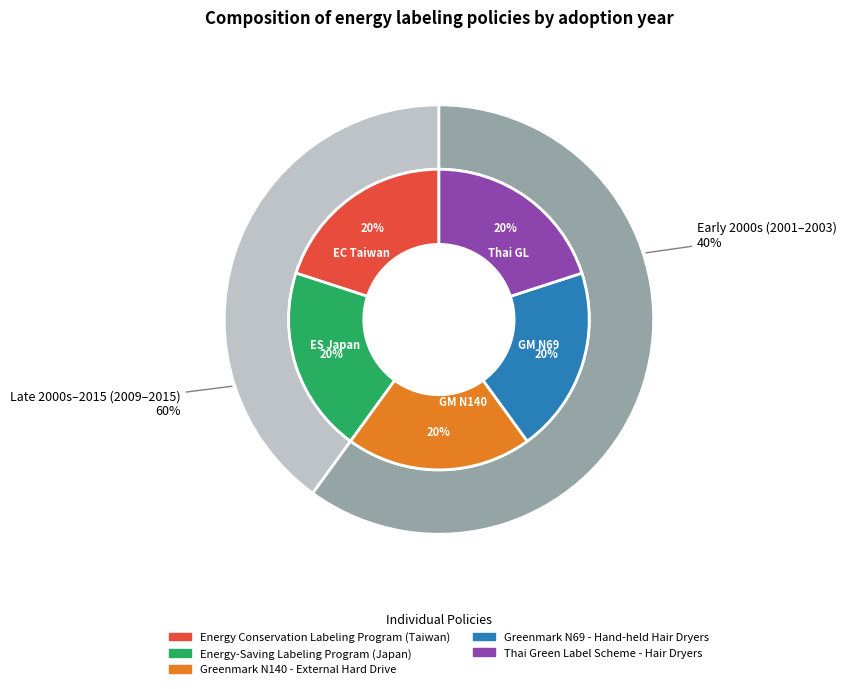

Which slice is the smallest?

Greenmark N69 - Hand-held Hair Dryers